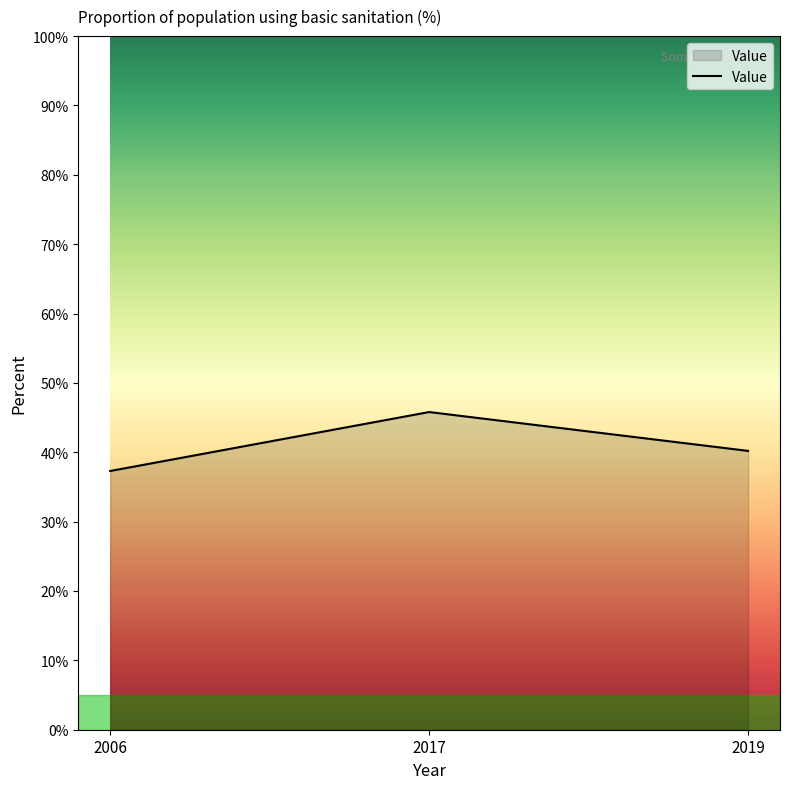

The chart shows a value of 24.0 at 2019. True or false?

False